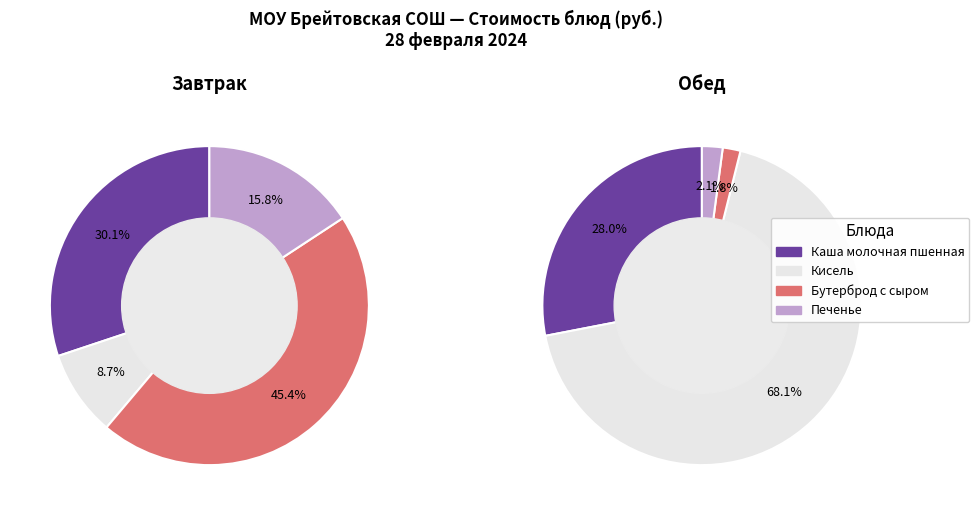

How many slices are in this pie chart?

4